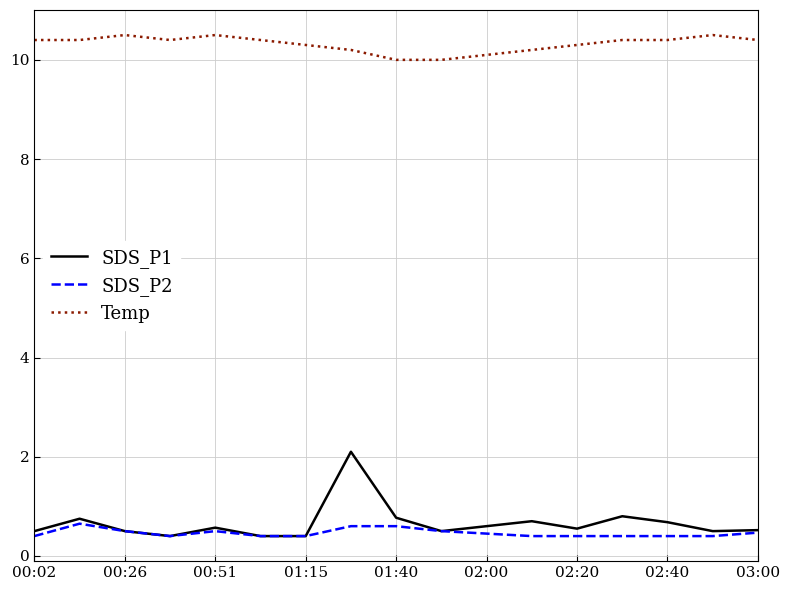

True or false: Temp and SDS_P2 cross at least once.

False